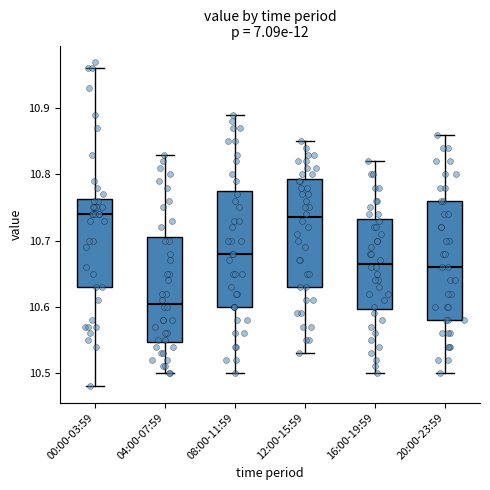

Reading left to right, read every box against the y-axis: the position of its median line, the range the box covers, and the ends of its whiskers. The values are not printed on the chart, so give them approximately, as read against the axis.

00:00-03:59: median 10.74, box 10.63 to 10.76, whiskers 10.48 to 10.96
04:00-07:59: median 10.61, box 10.55 to 10.71, whiskers 10.50 to 10.83
08:00-11:59: median 10.68, box 10.60 to 10.78, whiskers 10.50 to 10.89
12:00-15:59: median 10.74, box 10.63 to 10.79, whiskers 10.53 to 10.85
16:00-19:59: median 10.67, box 10.60 to 10.73, whiskers 10.50 to 10.82
20:00-23:59: median 10.66, box 10.58 to 10.76, whiskers 10.50 to 10.86